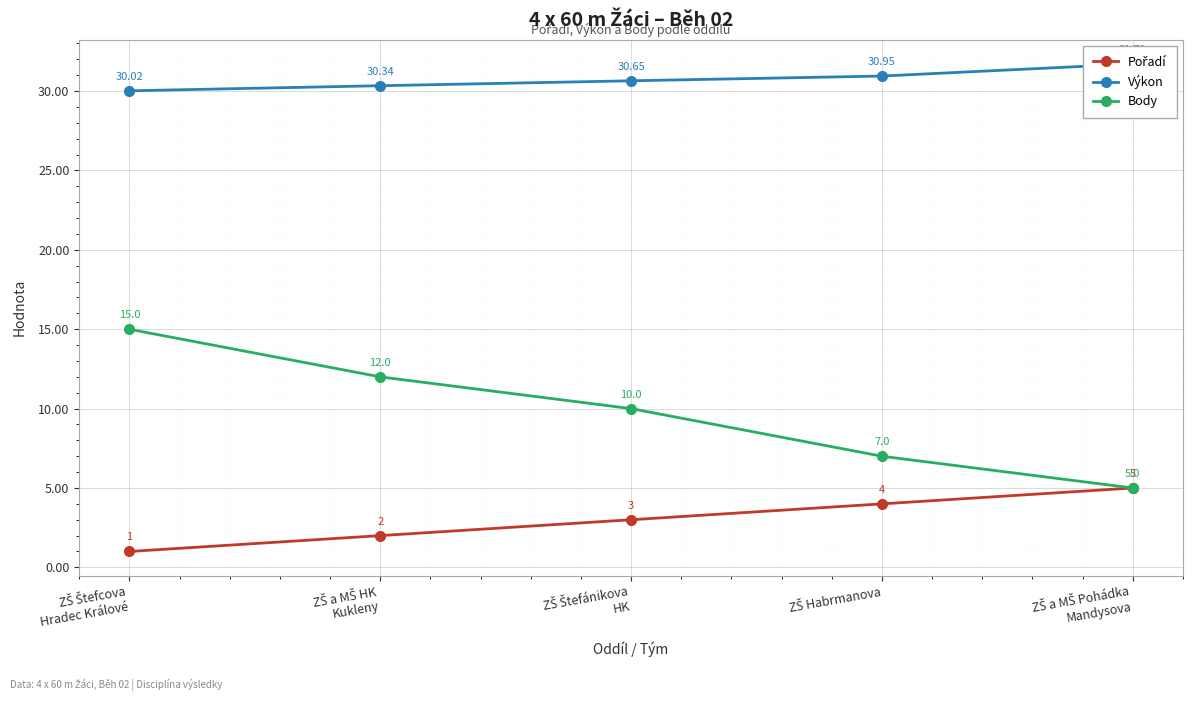

What is the sum of the Výkon values at ZŠ Habrmanova and ZŠ Štefcova
Hradec Králové?

61.0